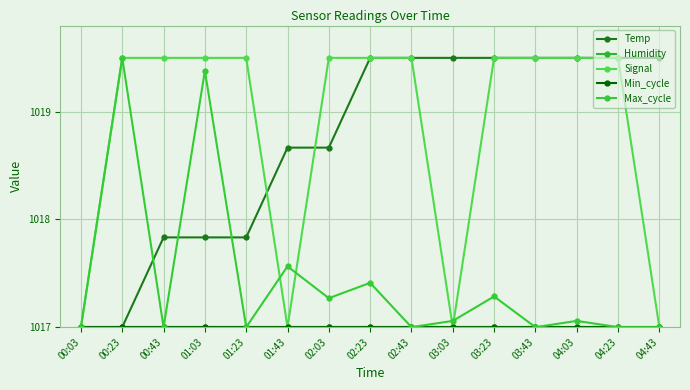

True or false: Min_cycle and Max_cycle cross at least once.

False